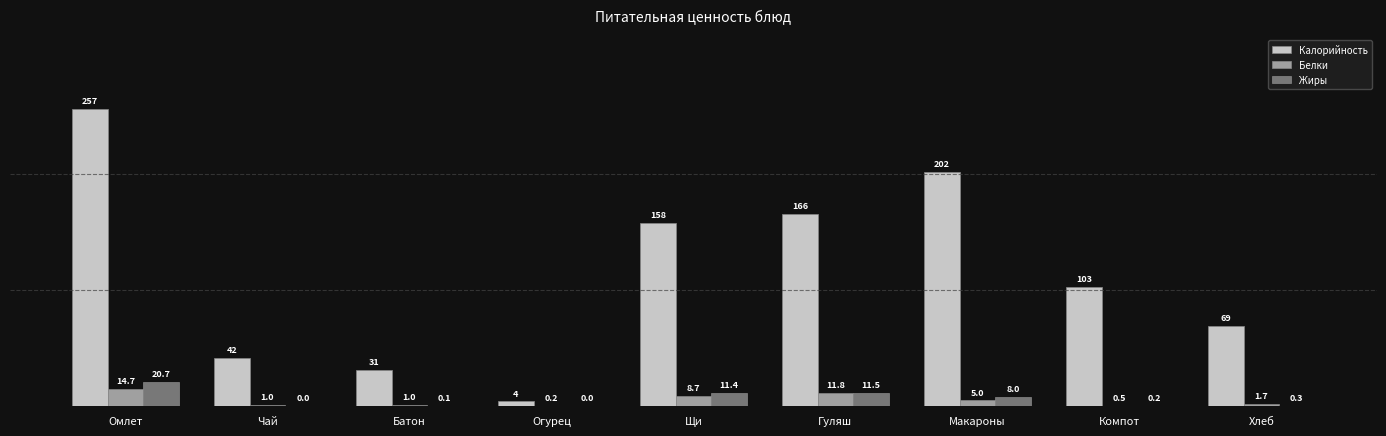

What is the maximum value shown in the chart?

256.7